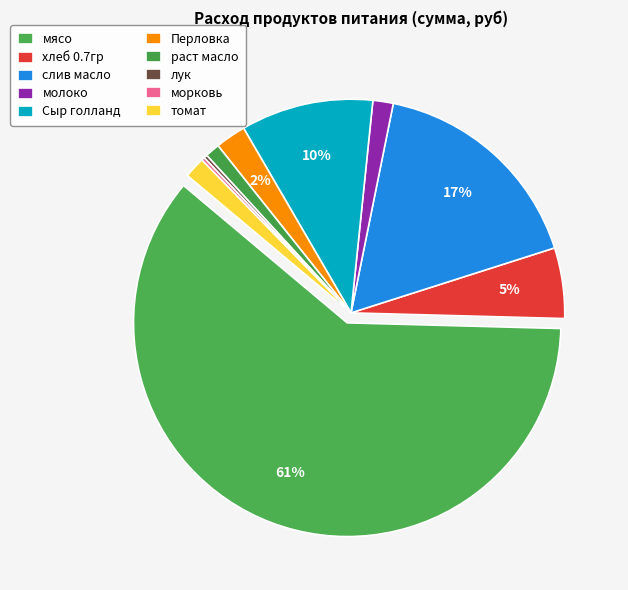

Does мясо account for over 50% of the chart?

Yes